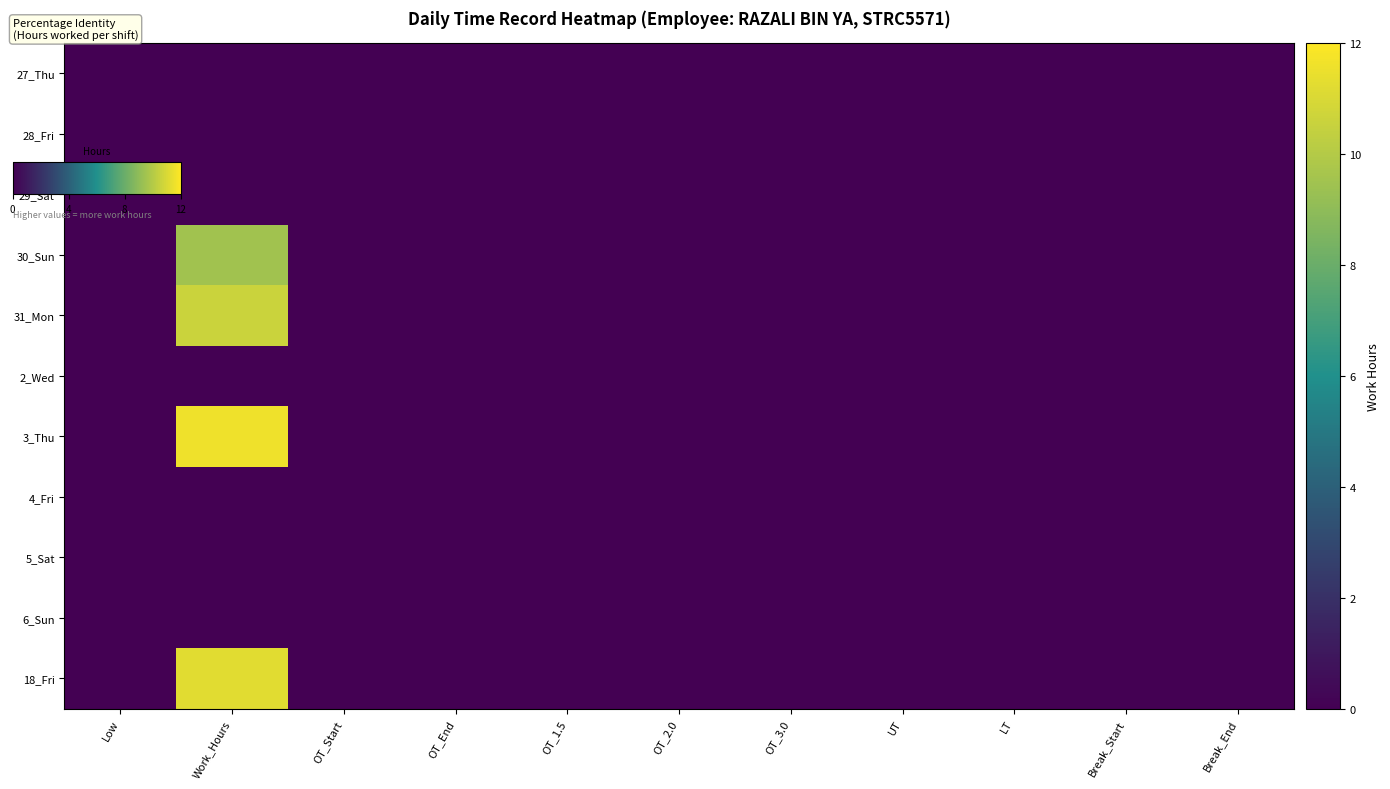

How many series are shown in this chart?

11